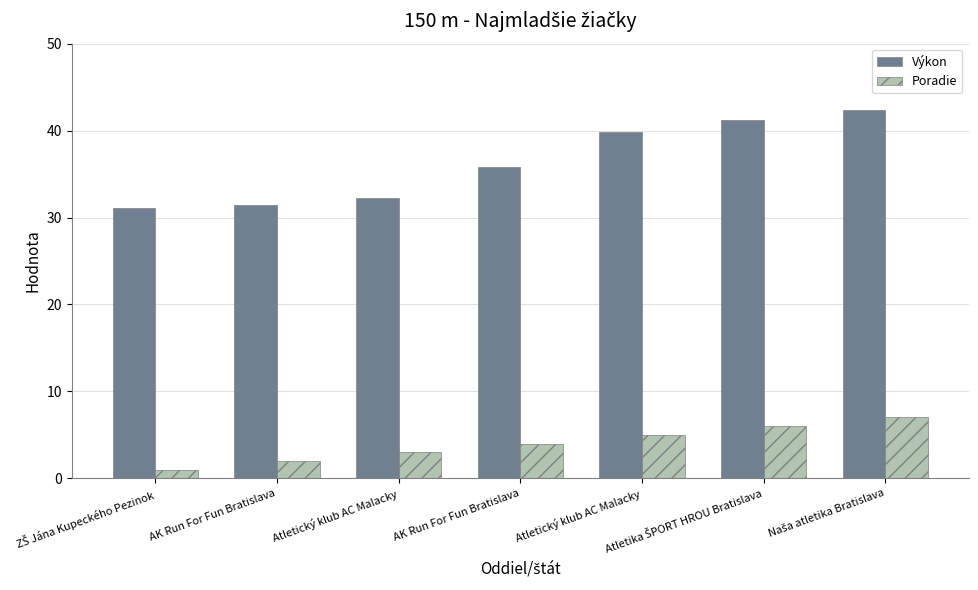

What is the label of the 6th bar from the right?

AK Run For Fun Bratislava